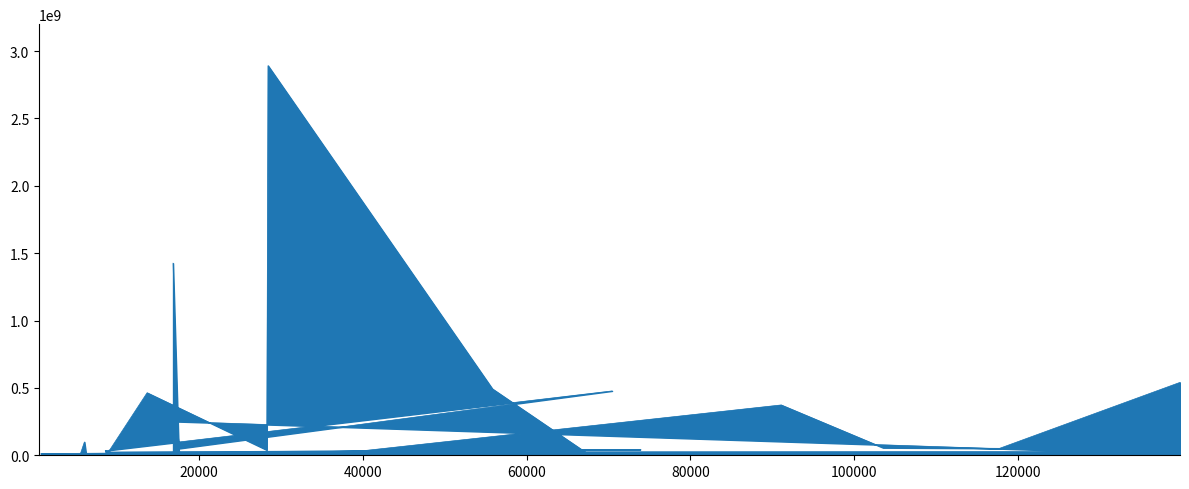

How many values are below 27412000?

17